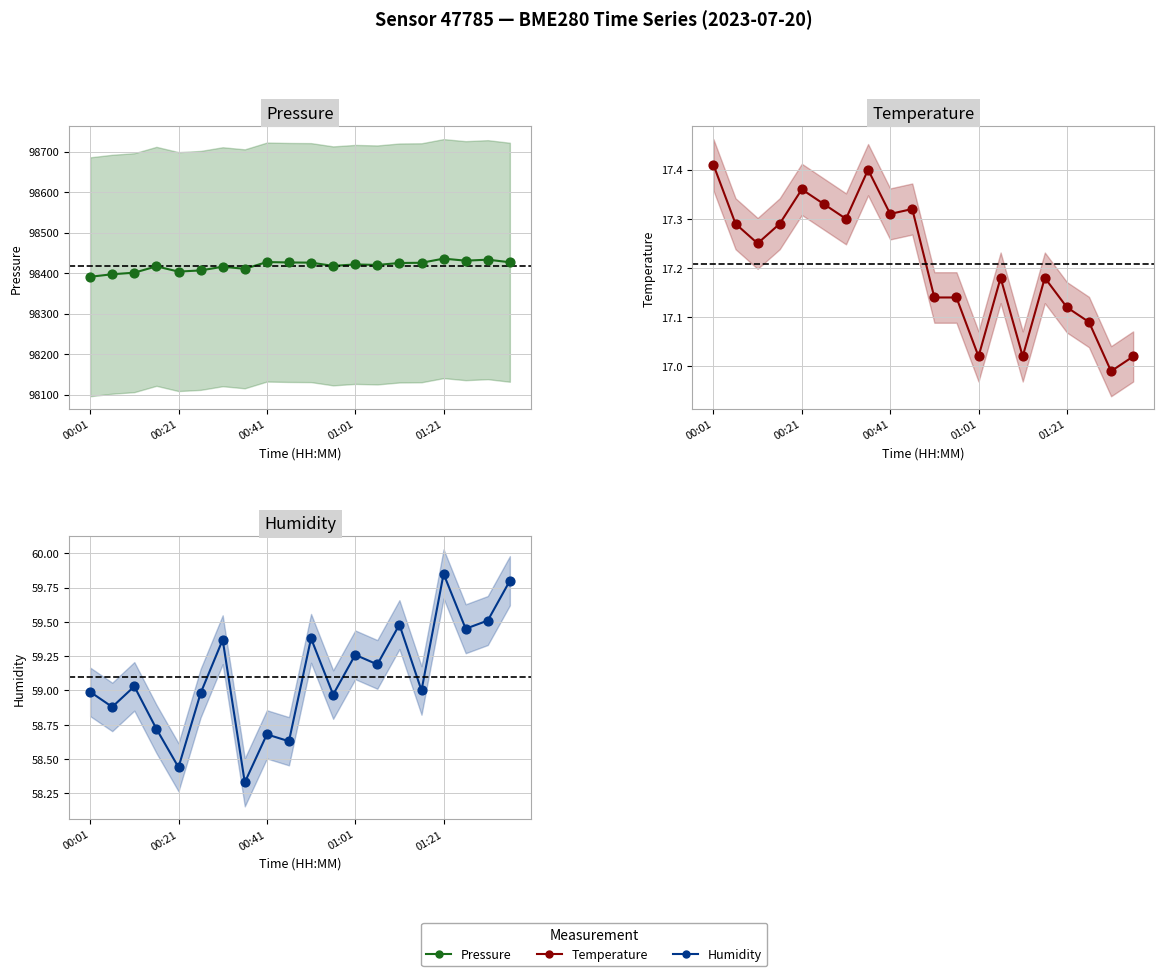

At which category is the sum across all series the highest?

01:21